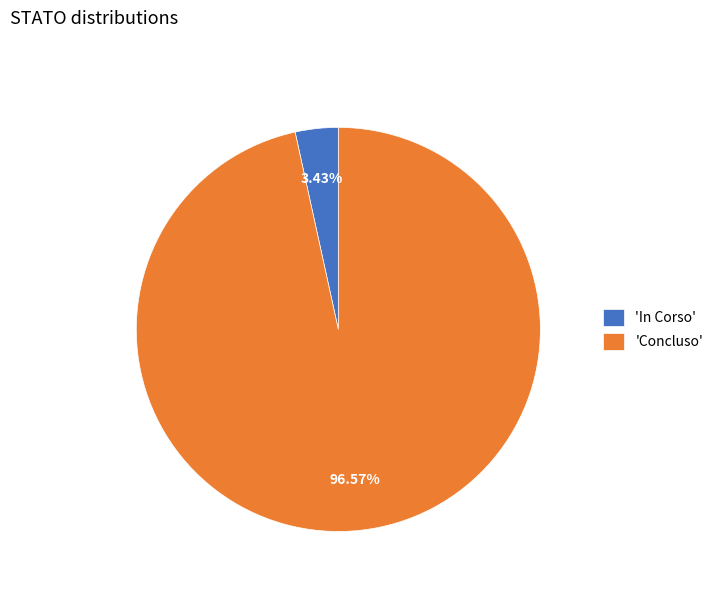

How many slices are in this pie chart?

2